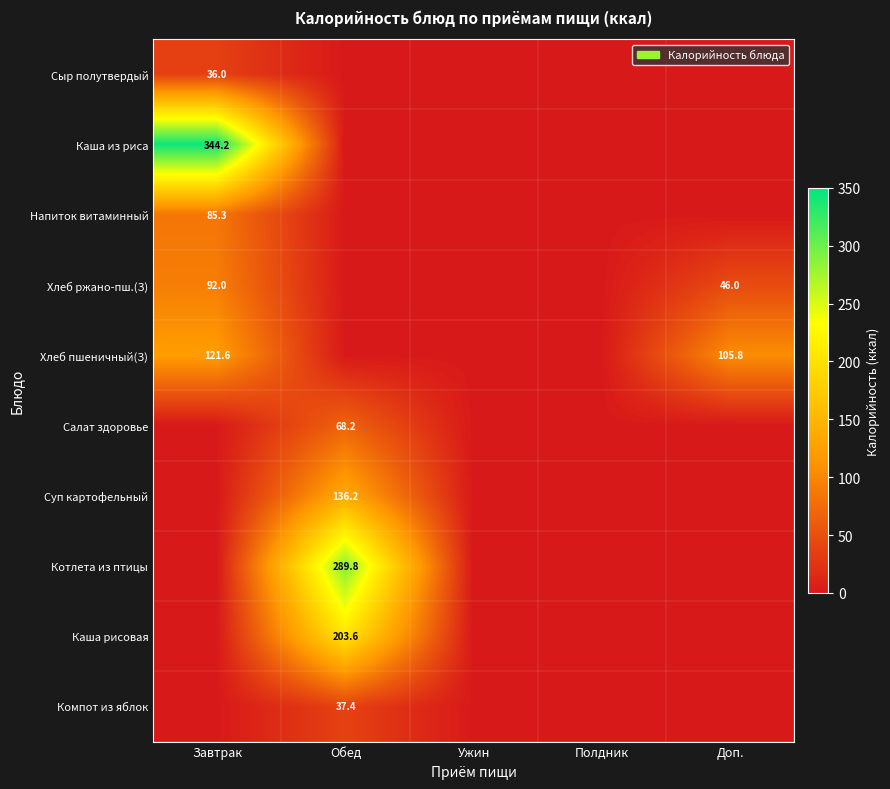

Is it true that Хлеб пшеничный(З) equals 105.8 at Доп.?

True